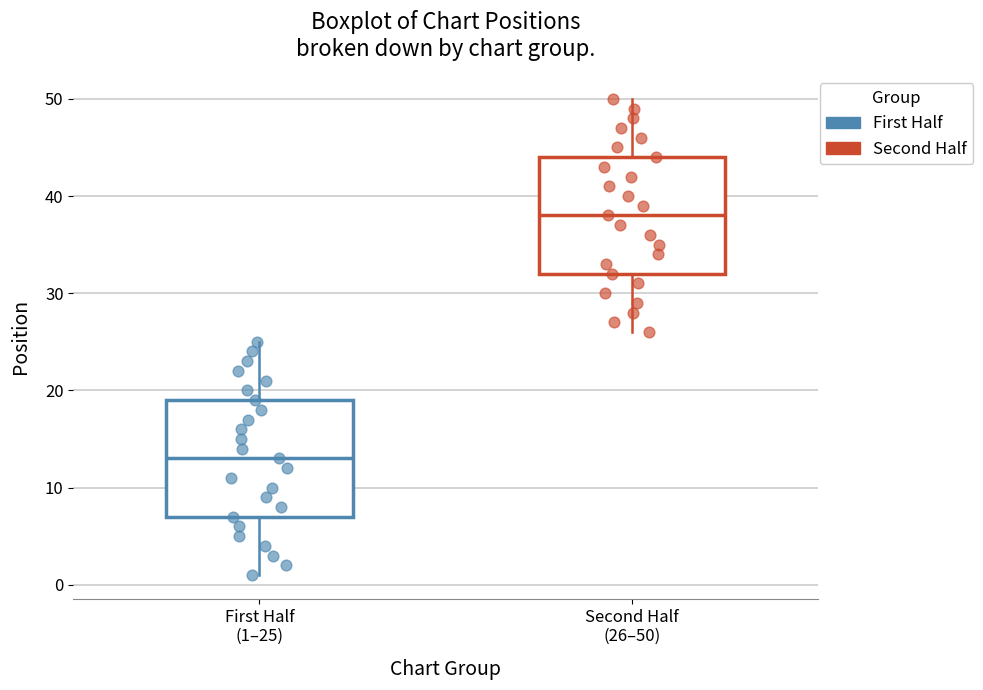

Where does the lower whisker of the box for First Half (1–25) end on the y-axis? The values are not printed on the chart, so give them approximately, as read against the axis.

1